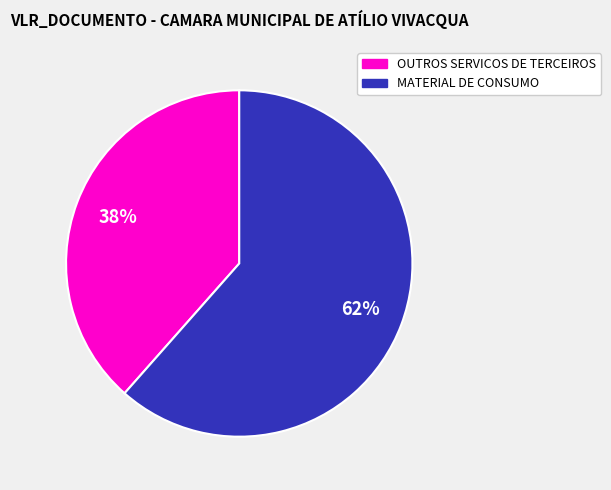

To the nearest percent, what is the average slice percentage?

50%